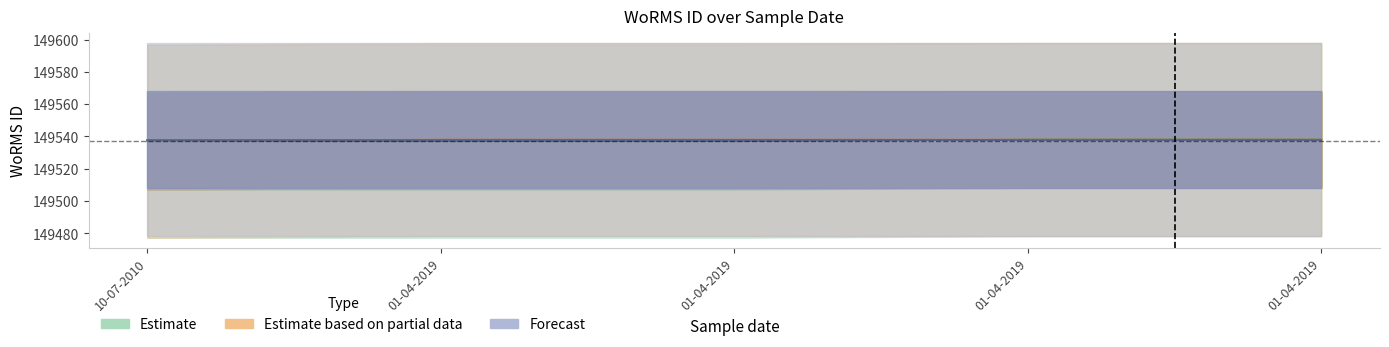

True or false: Estimate and Estimate based on partial data cross at least once.

False